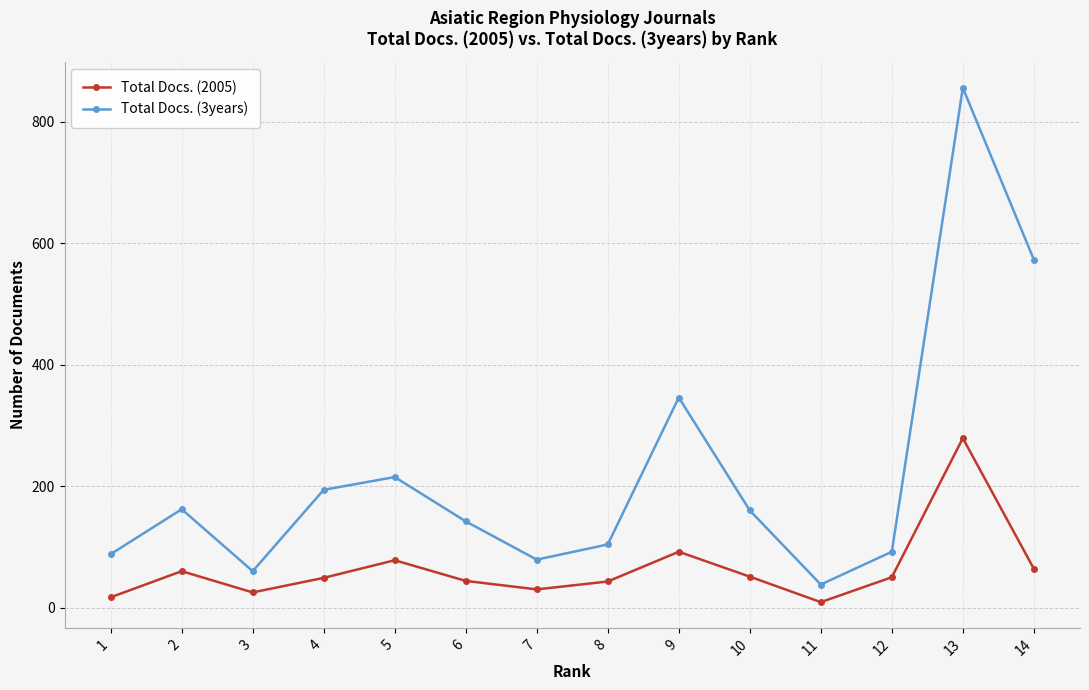

How many lines are shown in the chart?

2